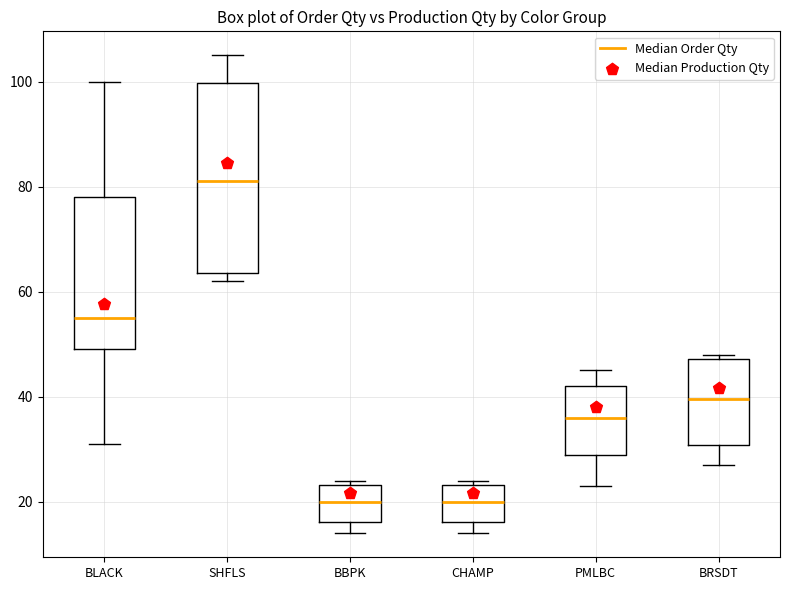

Reading left to right, read every box against the y-axis: the position of its median line, the range the box covers, and the ends of its whiskers. The values are not printed on the chart, so give them approximately, as read against the axis.

BLACK: median 56, box 50 to 78, whiskers 32 to 100
SHFLS: median 82, box 64 to 100, whiskers 62 to 106
BBPK: median 20, box 16 to 24, whiskers 14 to 24 (just above the box's upper edge)
CHAMP: median 20, box 16 to 24, whiskers 14 to 24 (just above the box's upper edge)
PMLBC: median 36, box 30 to 42, whiskers 24 to 46
BRSDT: median 40, box 30 to 48, whiskers 28 to 48 (just above the box's upper edge)